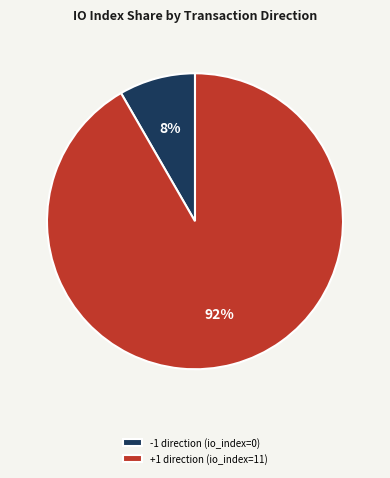

How many segments does this pie chart have?

2